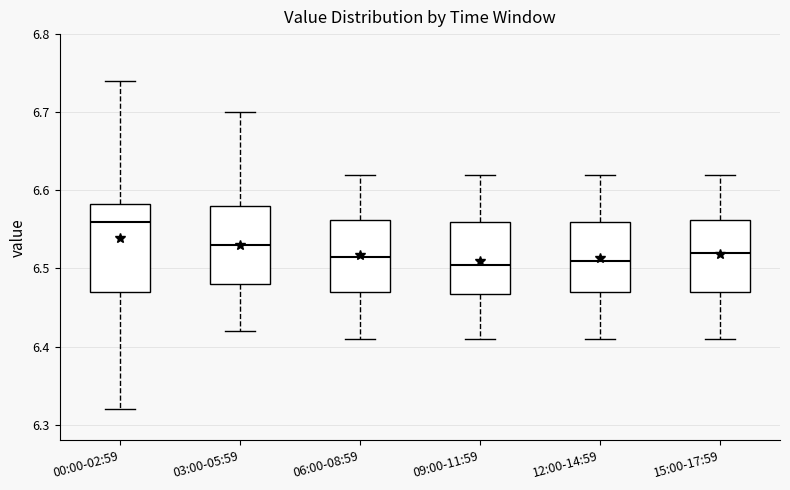

Reading left to right, read every box against the y-axis: the position of its median line, the range the box covers, and the ends of its whiskers. The values are not printed on the chart, so give them approximately, as read against the axis.

00:00-02:59: median 6.56, box 6.47 to 6.58, whiskers 6.32 to 6.74
03:00-05:59: median 6.53, box 6.48 to 6.58, whiskers 6.42 to 6.70
06:00-08:59: median 6.52, box 6.47 to 6.56, whiskers 6.41 to 6.62
09:00-11:59: median 6.51, box 6.47 to 6.56, whiskers 6.41 to 6.62
12:00-14:59: median 6.51, box 6.47 to 6.56, whiskers 6.41 to 6.62
15:00-17:59: median 6.52, box 6.47 to 6.56, whiskers 6.41 to 6.62